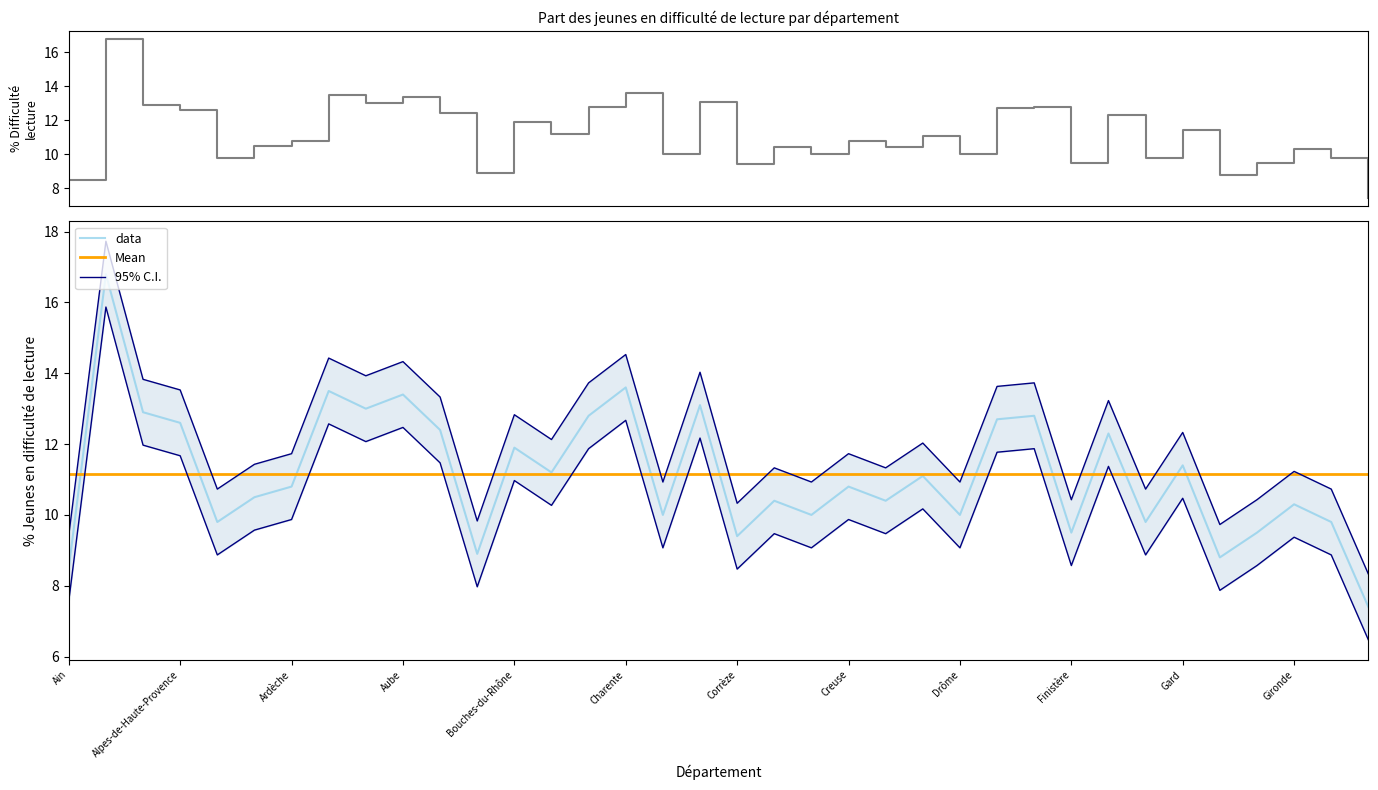

True or false: data and 95% C.I. cross at least once.

False